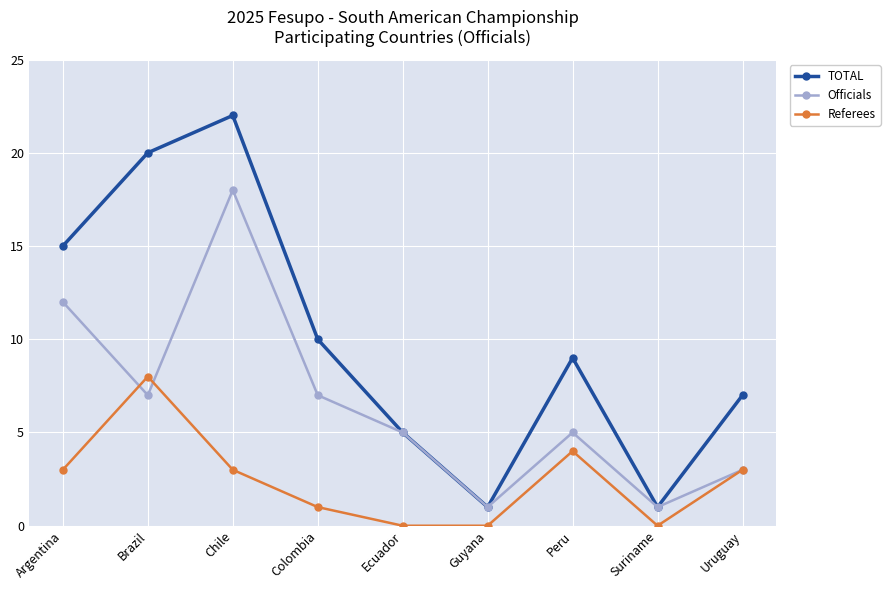

The Officials series shows 7 at Argentina. True or false?

False